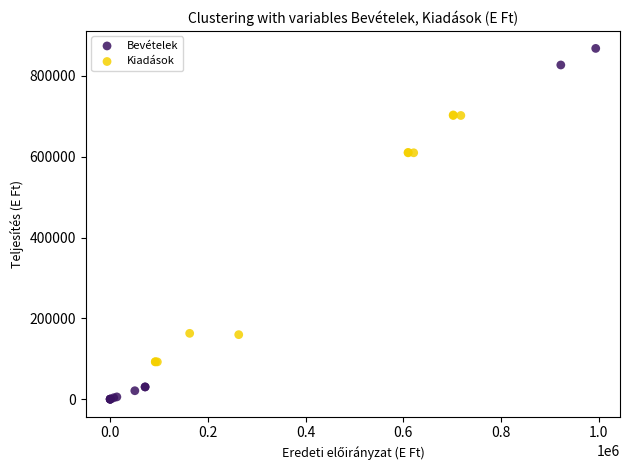

Which series has the largest Y range (max minus min)?

Bevételek